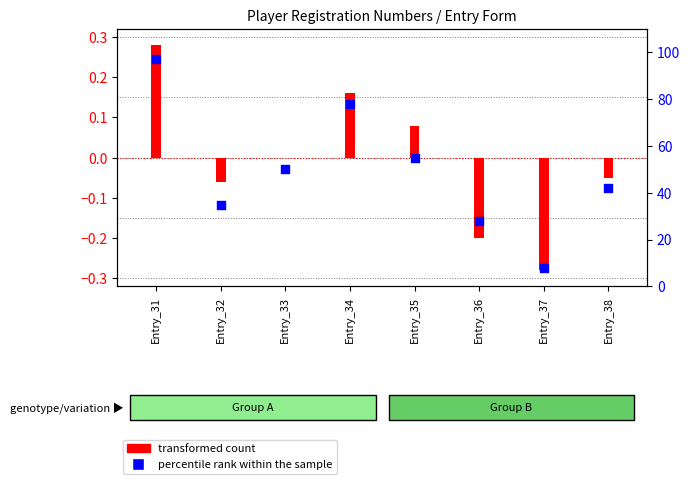

Which series contains the highest Y value?

percentile rank within the sample